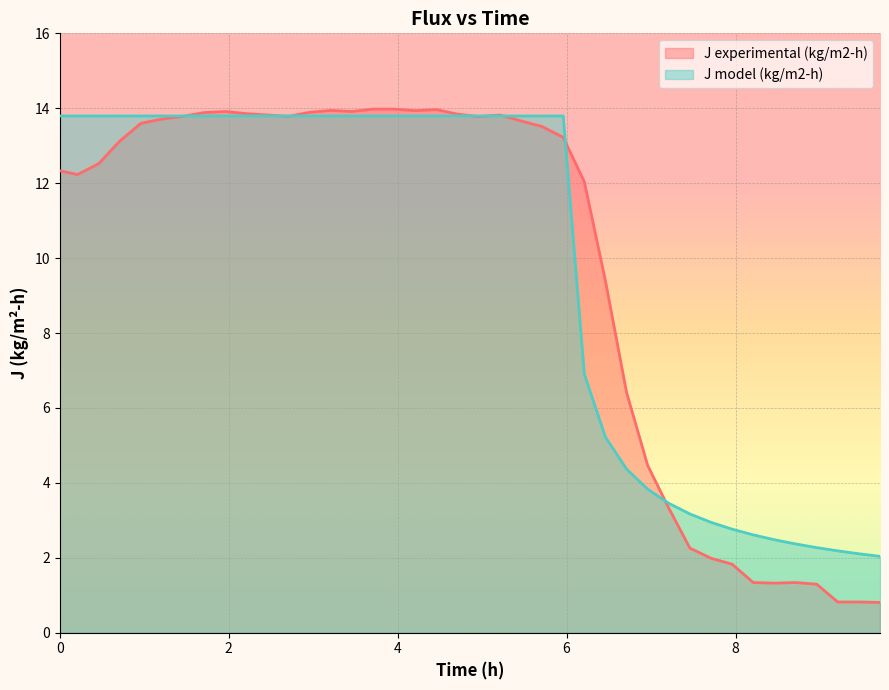

Is the value of J model (kg/m2-h) at 2.960000000000001 greater than the value of J experimental (kg/m2-h) at 2.209722222222222?

No